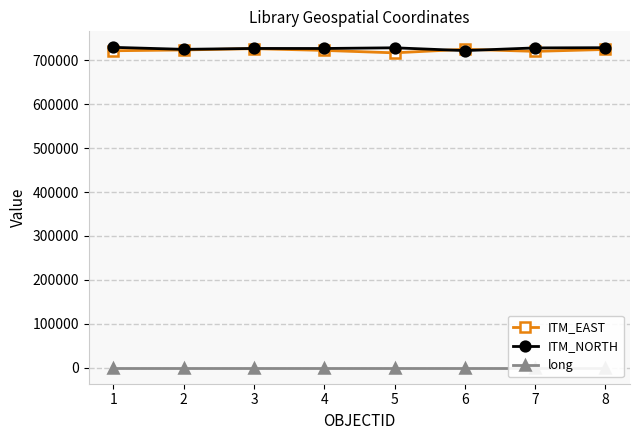

What is the difference between the ITM_EAST values at 2 and 3?

2949.3